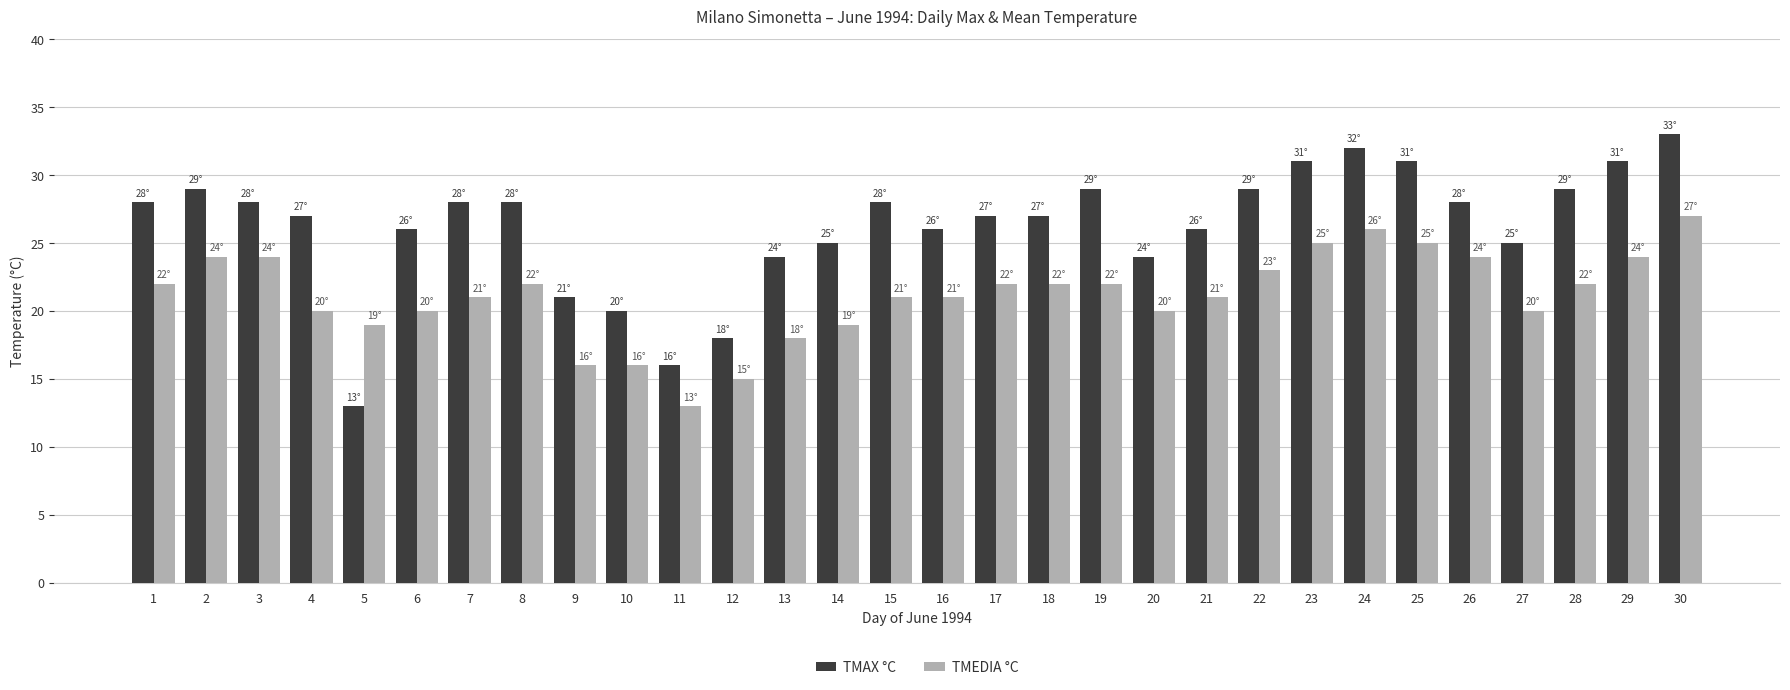

Does the chart contain any negative values?

No